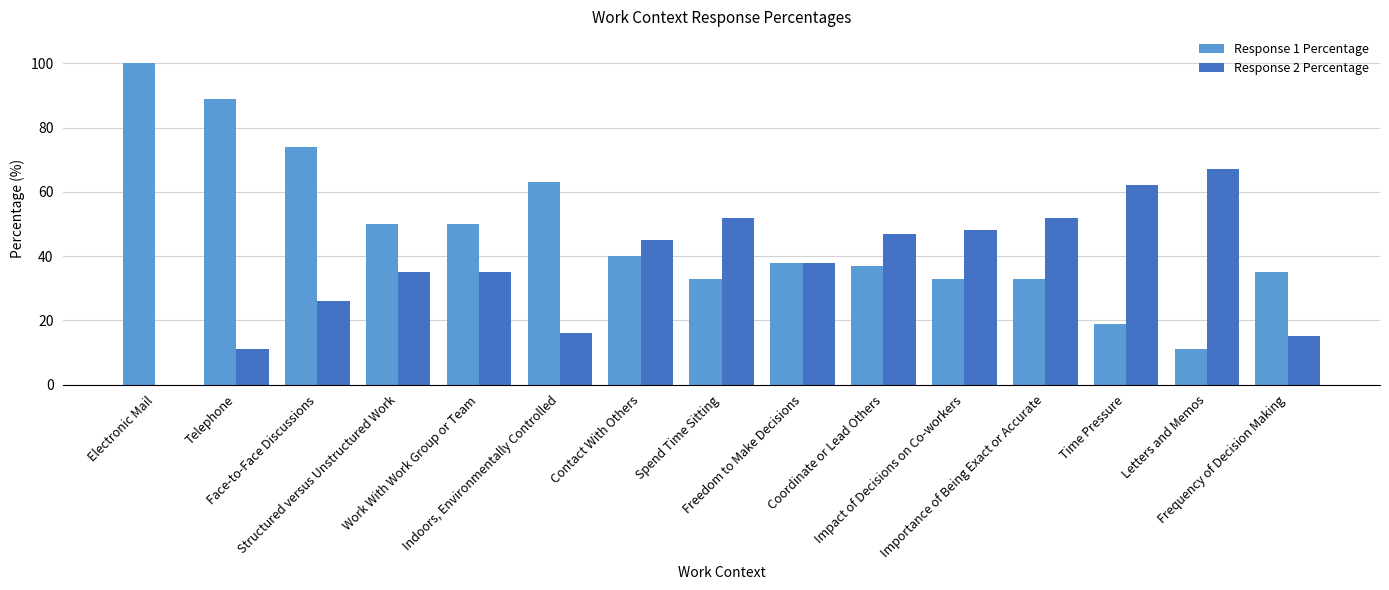

Which series has the largest total across all categories?

Response 1 Percentage